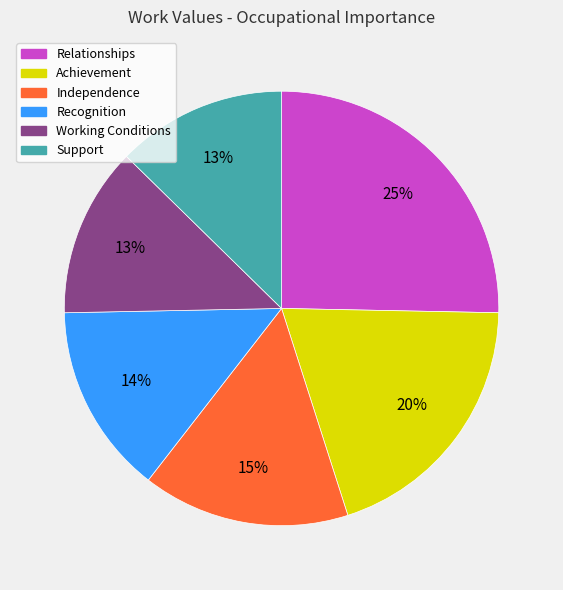

What is the largest slice in the pie chart?

Relationships